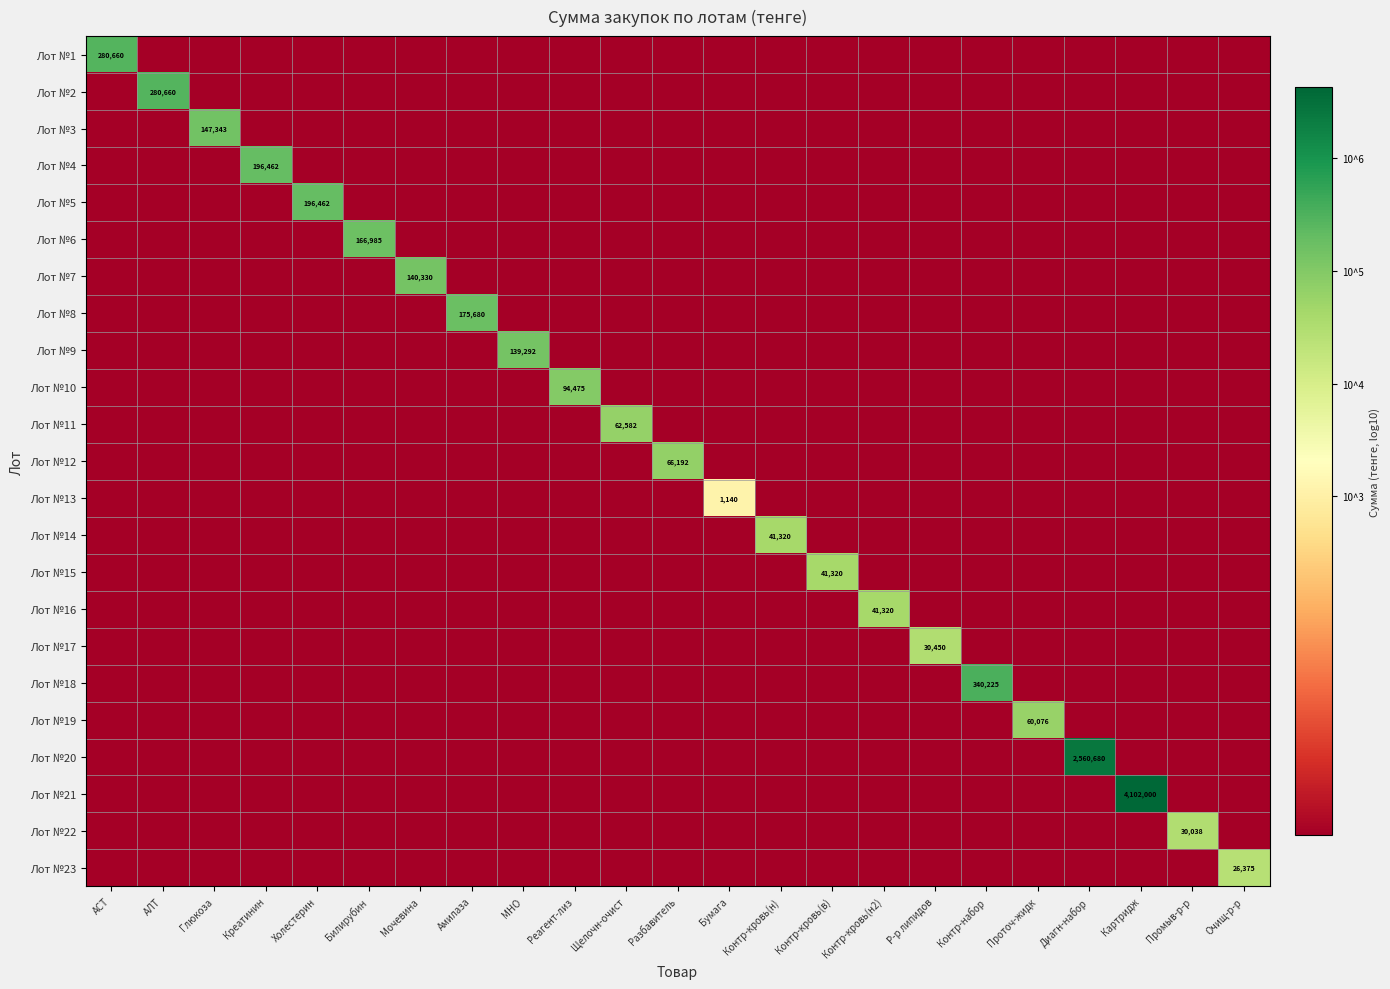

Is it true that Лот №7 equals 0.0 at Контр-кровь(н)?

True